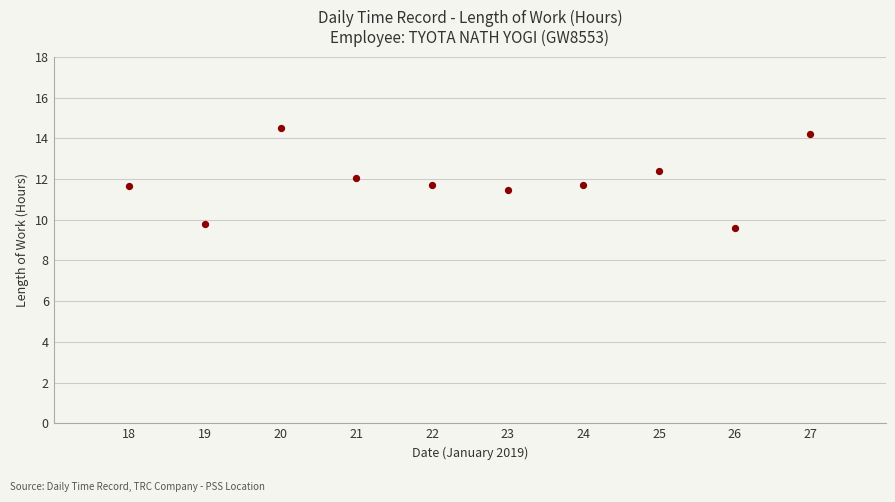

What is the average X value?

22.5